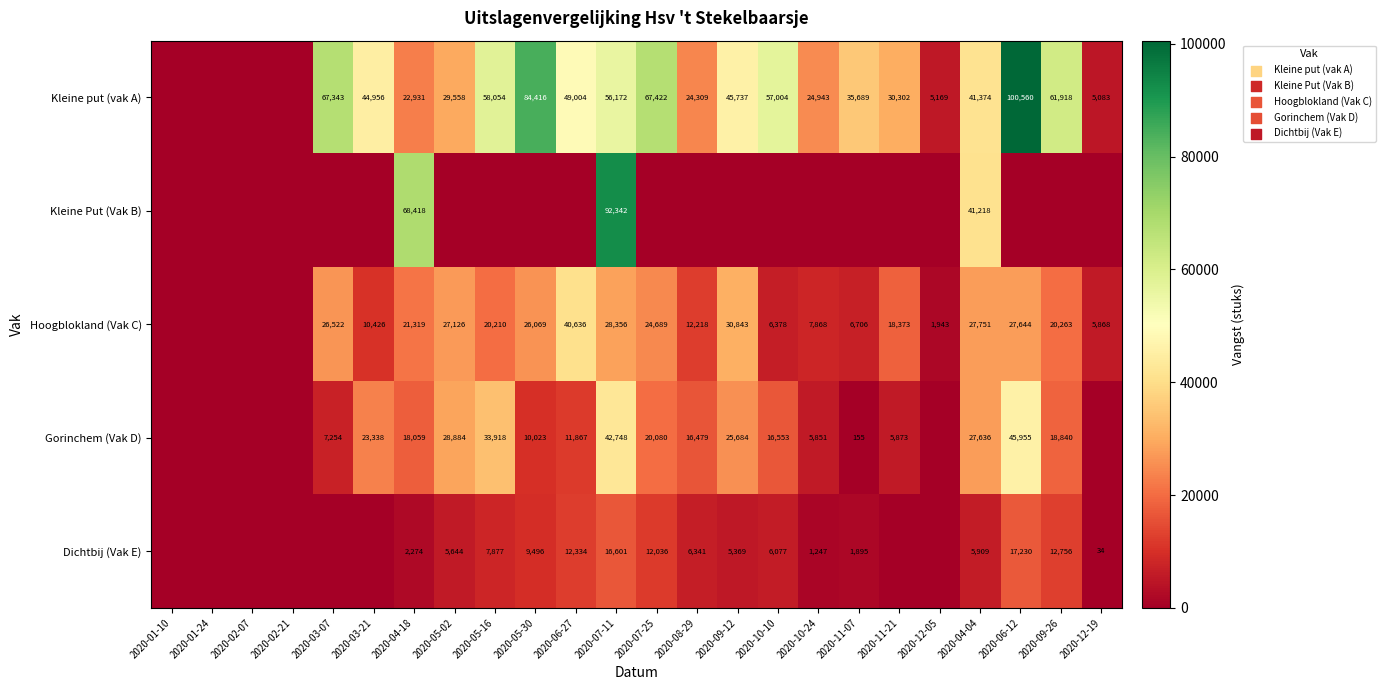

What is the spread (max minus min) of values at 2020-11-21?

30302